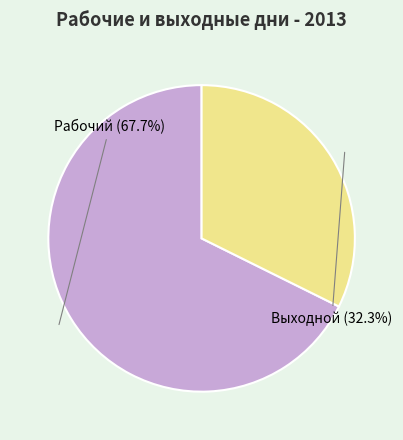

Rank the categories by value from highest to lowest.

Рабочий, Выходной